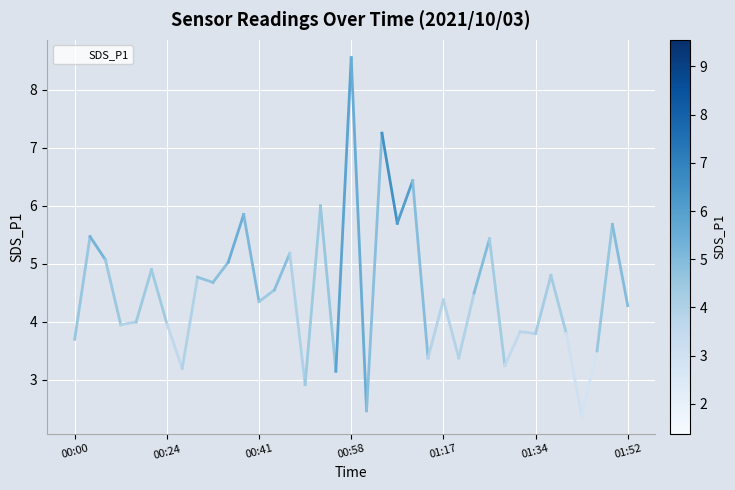

What is the greatest value displayed?

8.6